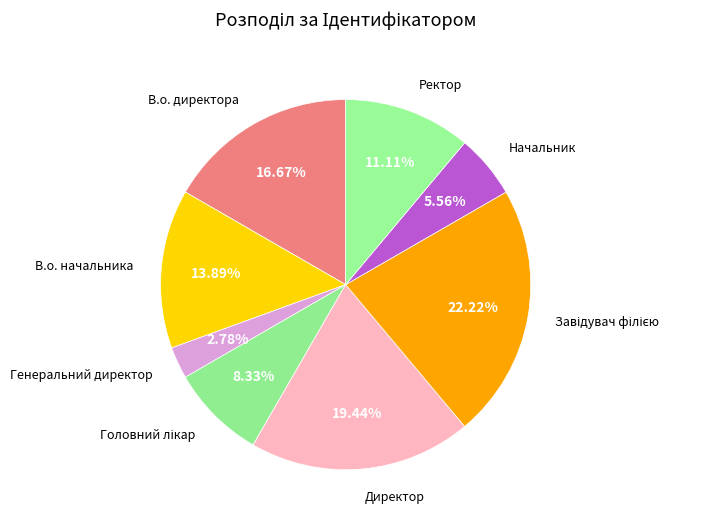

What is the largest slice in the pie chart?

Завідувач філією